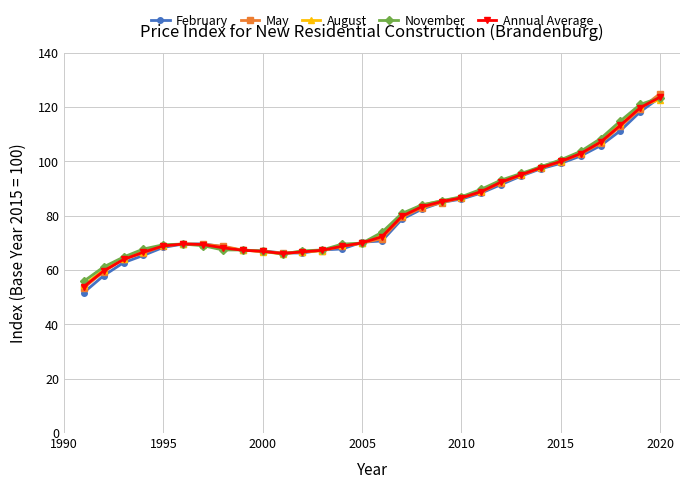

What is the minimum value for August?

54.4